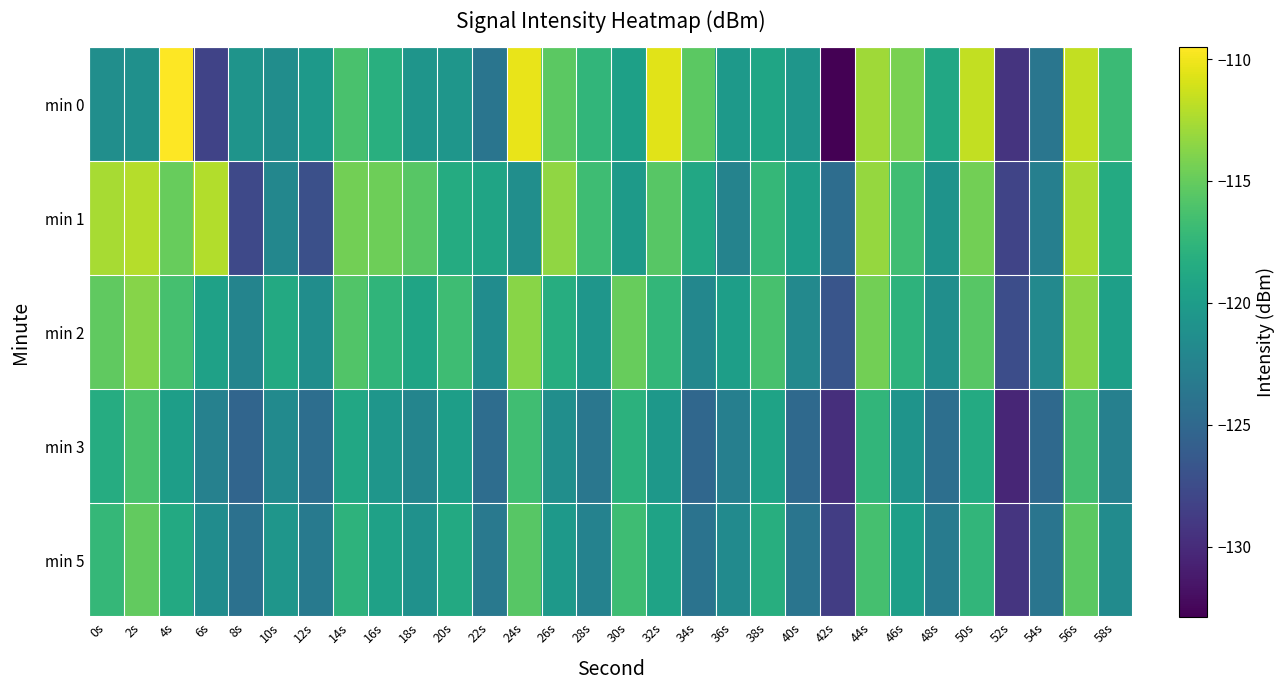

Reading right to left, what are all the values shown in this chart?

min 0: 58s=-116.9	56s=-111.6	54s=-123.7	52s=-129.3	50s=-111.7	48s=-118.8	46s=-114.2	44s=-112.9	42s=-132.9	40s=-120.6	38s=-119.2	36s=-120.3	34s=-115.4	32s=-110.6	30s=-119.6	28s=-117.5	26s=-115.4	24s=-110.3	22s=-123.8	20s=-120.6	18s=-120.7	16s=-118.2	14s=-116.2	12s=-120.3	10s=-121.5	8s=-120.8	6s=-128.1	4s=-109.5	2s=-121.2	0s=-121.3
min 1: 58s=-118.6	56s=-112.4	54s=-122.8	52s=-128.1	50s=-114.5	48s=-120.9	46s=-116.7	44s=-113.2	42s=-124.5	40s=-119.8	38s=-117.3	36s=-122.4	34s=-118.9	32s=-115.6	30s=-120.1	28s=-116.8	26s=-113.4	24s=-121.3	22s=-119.2	20s=-118.5	18s=-115.6	16s=-114.7	14s=-114.5	12s=-127.1	10s=-122.1	8s=-127.7	6s=-112.2	4s=-114.9	2s=-112.1	0s=-112.6
min 2: 58s=-119.7	56s=-113.5	54s=-121.9	52s=-127.4	50s=-115.6	48s=-121.3	46s=-117.8	44s=-114.5	42s=-126.7	40s=-121.9	38s=-116.3	36s=-119.8	34s=-122.1	32s=-117.4	30s=-114.9	28s=-120.6	26s=-118.3	24s=-113.7	22s=-121.5	20s=-116.8	18s=-119.2	16s=-117.6	14s=-115.9	12s=-121.4	10s=-118.7	8s=-122.3	6s=-119.5	4s=-116.4	2s=-113.8	0s=-115.2
min 3: 58s=-122.7	56s=-116.5	54s=-124.9	52s=-130.4	50s=-118.6	48s=-124.3	46s=-120.8	44s=-117.5	42s=-129.7	40s=-124.9	38s=-119.3	36s=-122.8	34s=-125.1	32s=-120.4	30s=-117.9	28s=-123.6	26s=-121.3	24s=-116.7	22s=-124.5	20s=-119.8	18s=-122.2	16s=-120.6	14s=-118.9	12s=-124.4	10s=-121.7	8s=-125.3	6s=-122.6	4s=-119.8	2s=-116.2	0s=-118.4
min 5: 58s=-121.6	56s=-115.4	54s=-123.8	52s=-129.3	50s=-117.5	48s=-123.2	46s=-119.7	44s=-116.4	42s=-128.6	40s=-123.8	38s=-118.2	36s=-121.7	34s=-124.0	32s=-119.3	30s=-116.8	28s=-122.5	26s=-120.2	24s=-115.6	22s=-123.4	20s=-118.7	18s=-121.1	16s=-119.5	14s=-117.8	12s=-123.3	10s=-120.6	8s=-124.2	6s=-121.5	4s=-118.7	2s=-115.1	0s=-117.3